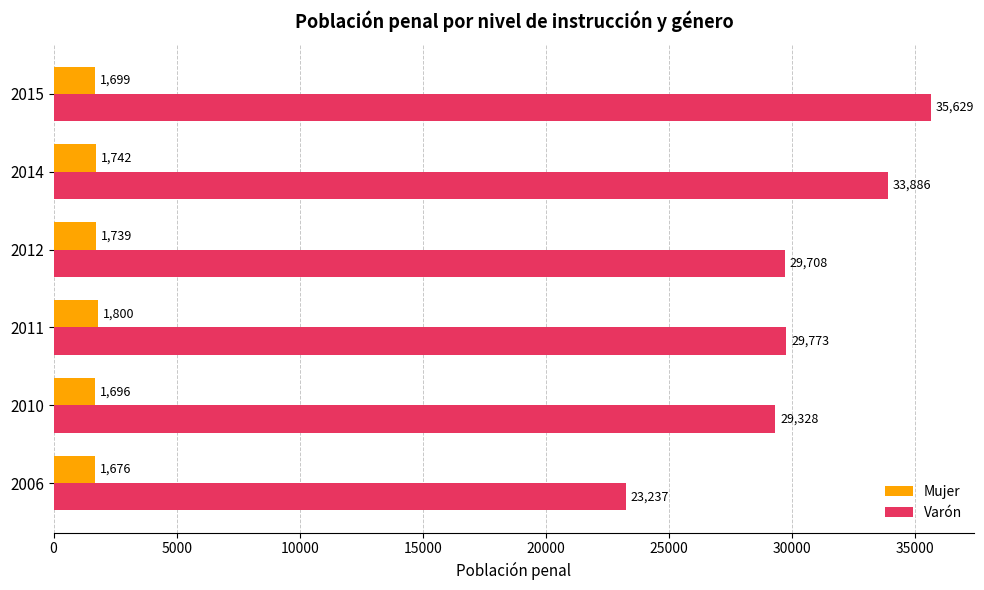

List the series in order of their overall mean, highest first.

Varón, Mujer